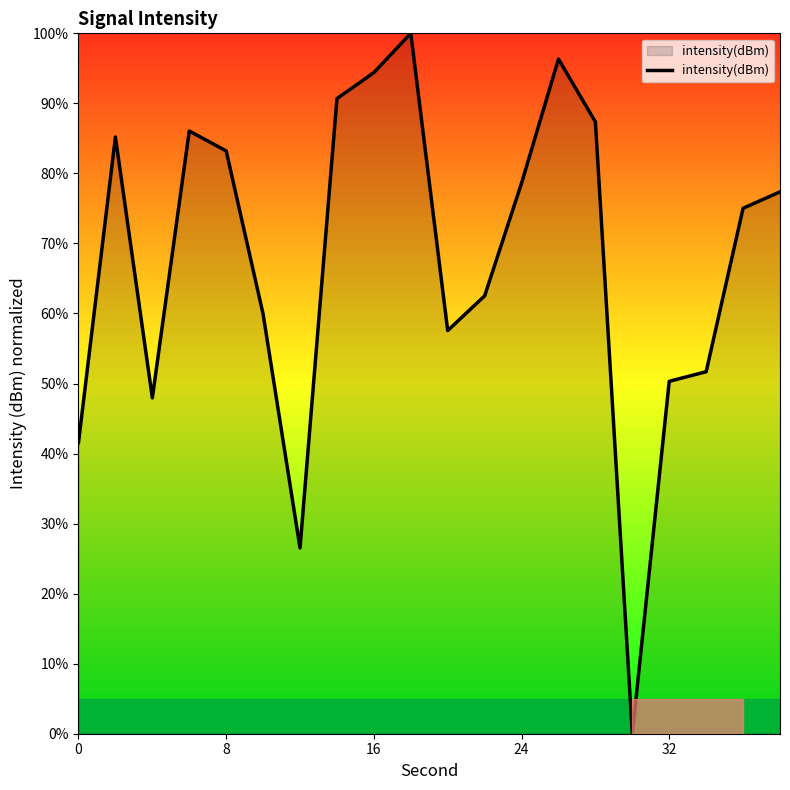

What is the greatest value displayed?

100.0